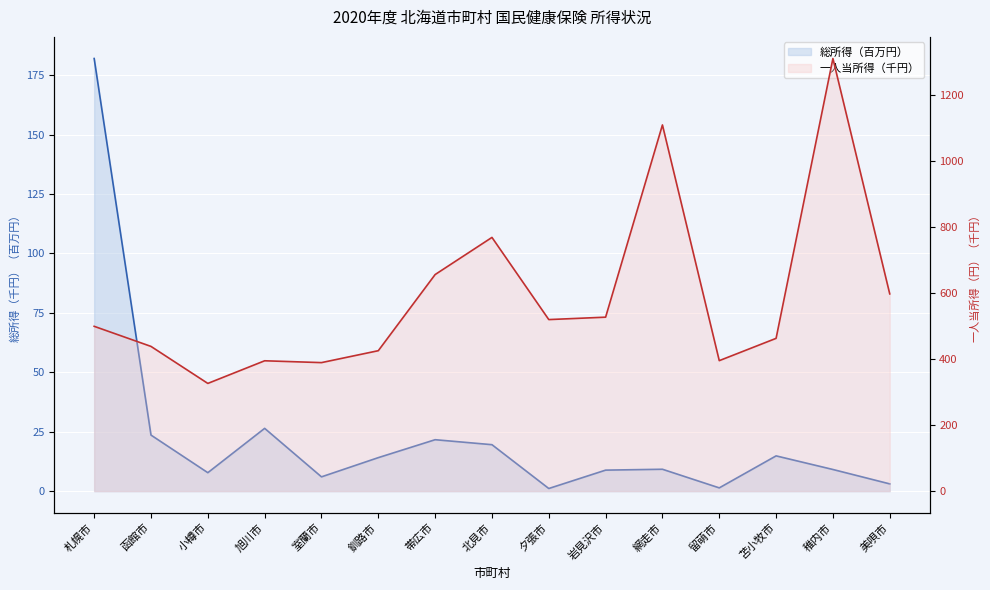

True or false: 総所得（千円） and 一人当所得（円） cross at least once.

False